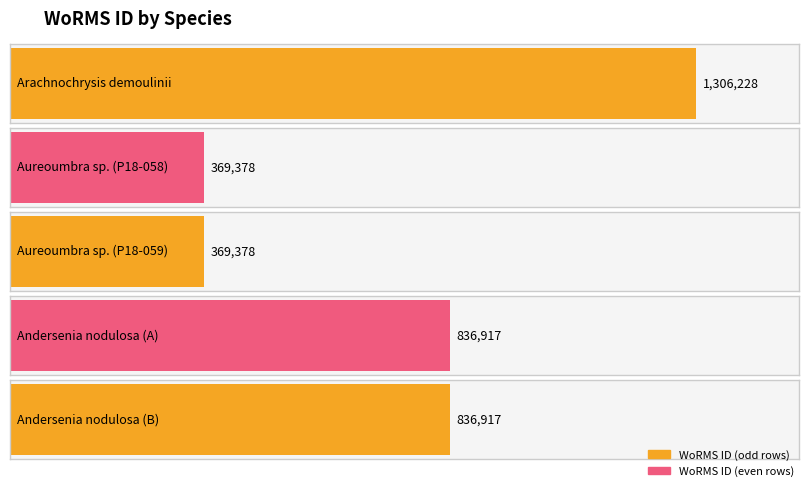

Reading left to right, transcribe all the data shown in this chart.

1306228	369378	369378	836917	836917